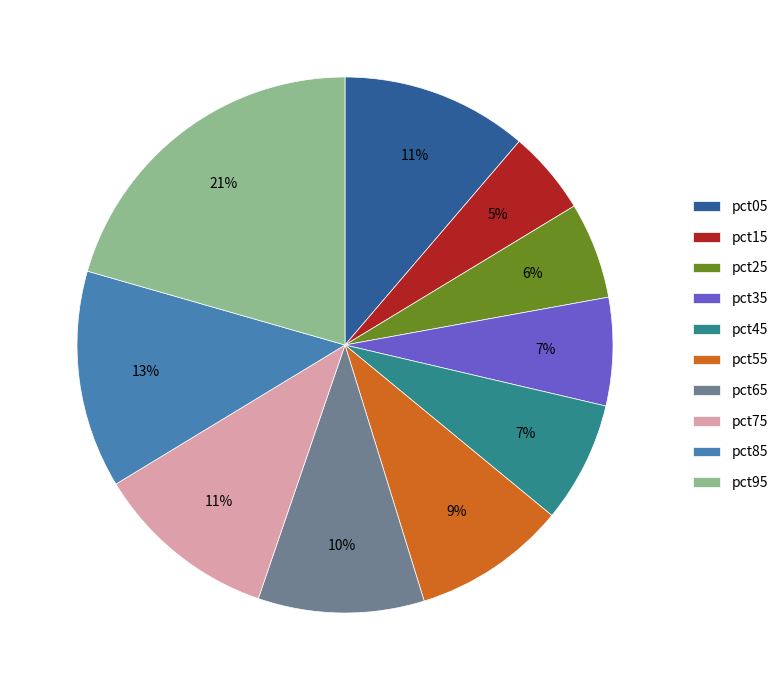

What is the largest slice in the pie chart?

pct95